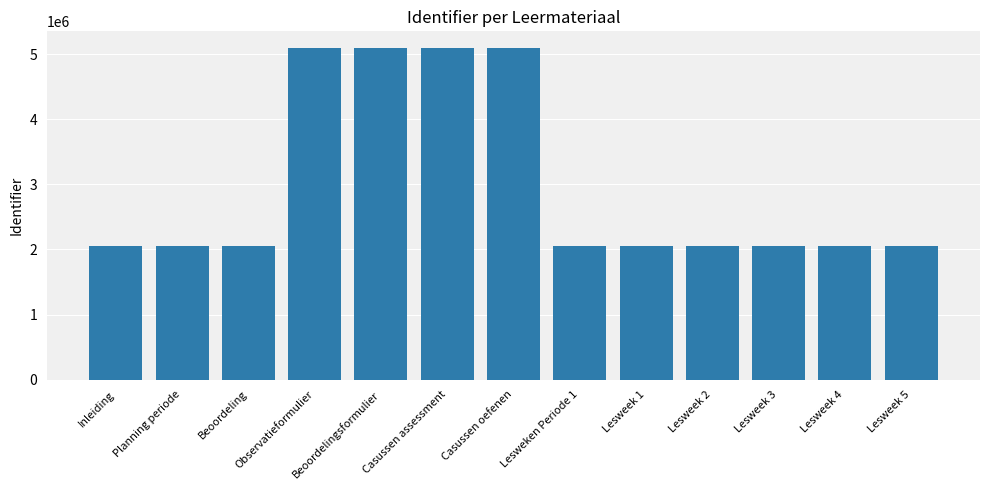

What is the value of the 7th bar from the left?

5099244